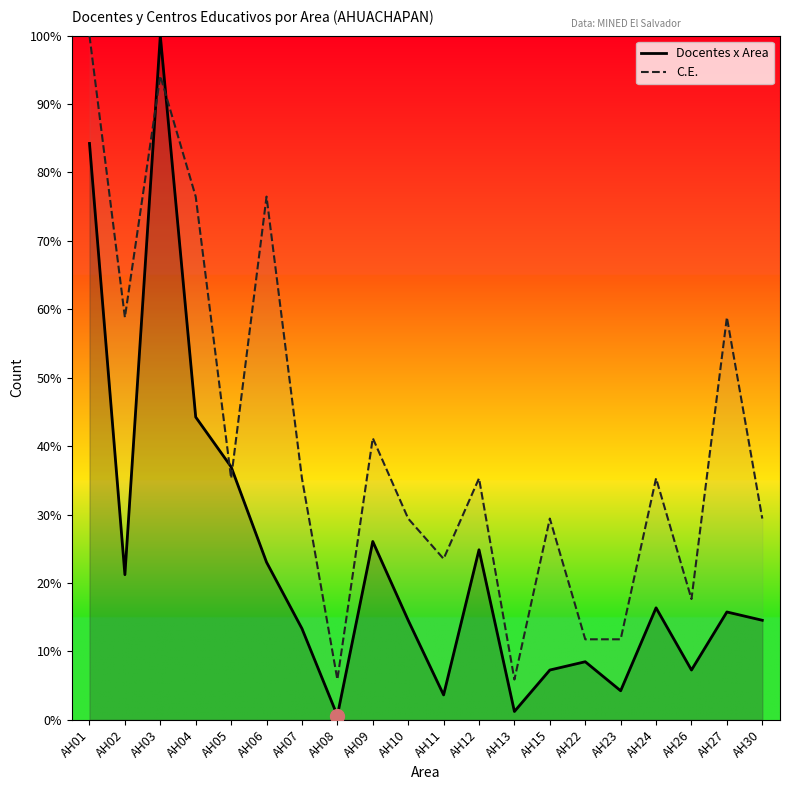

Which label corresponds to the largest value in the chart?

AH03